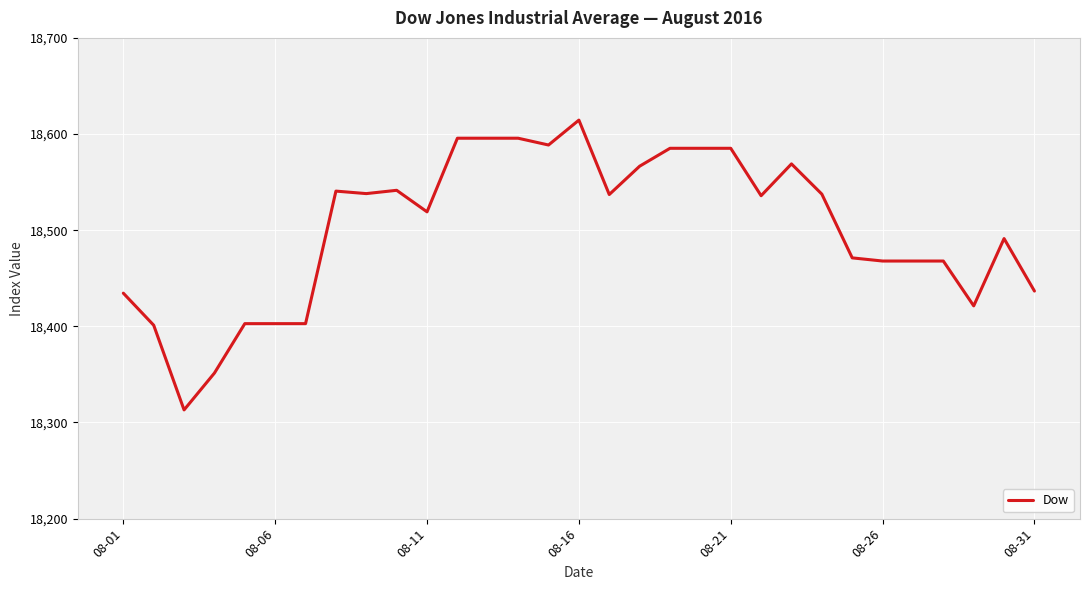

What is the smallest value displayed?

18313.1